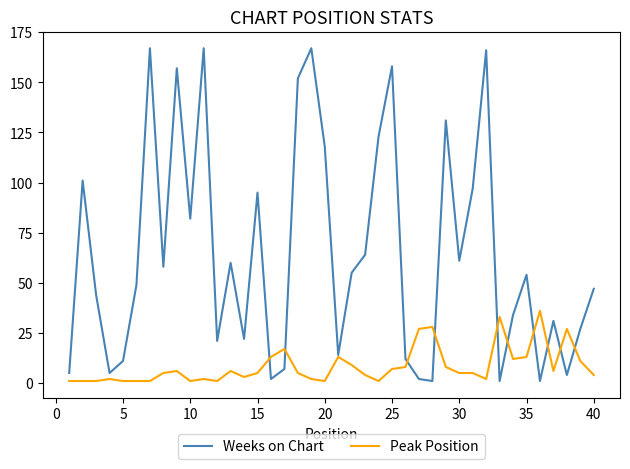

What is the greatest value displayed?

167